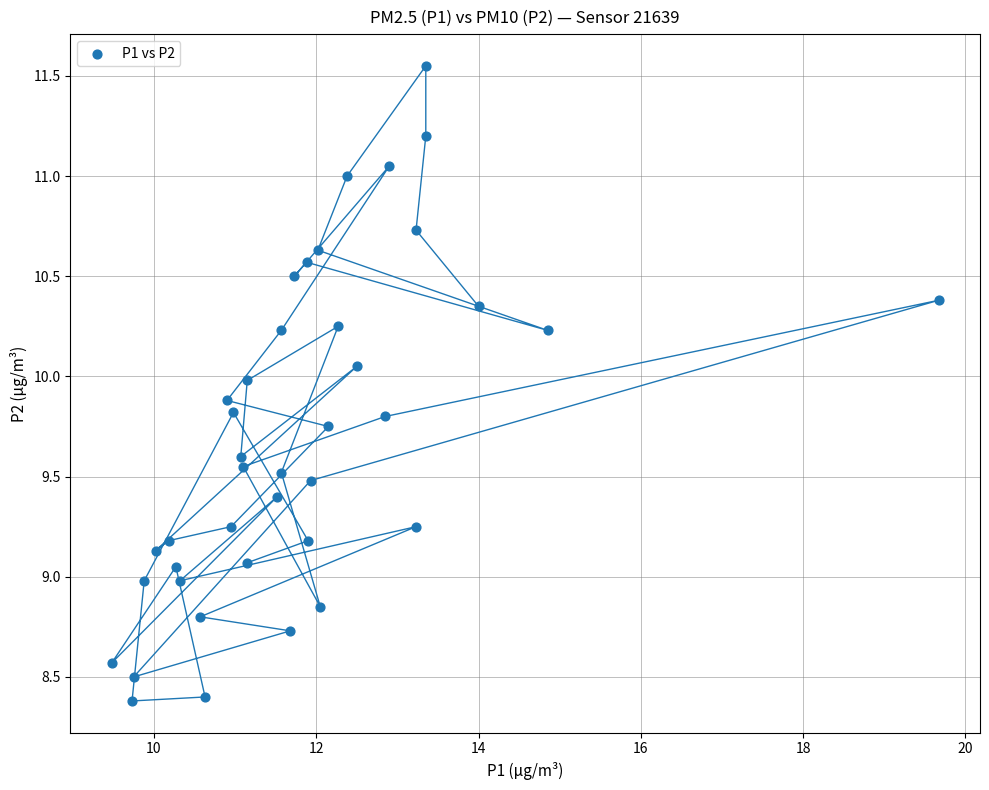

How many points are shown in the scatter plot?

40